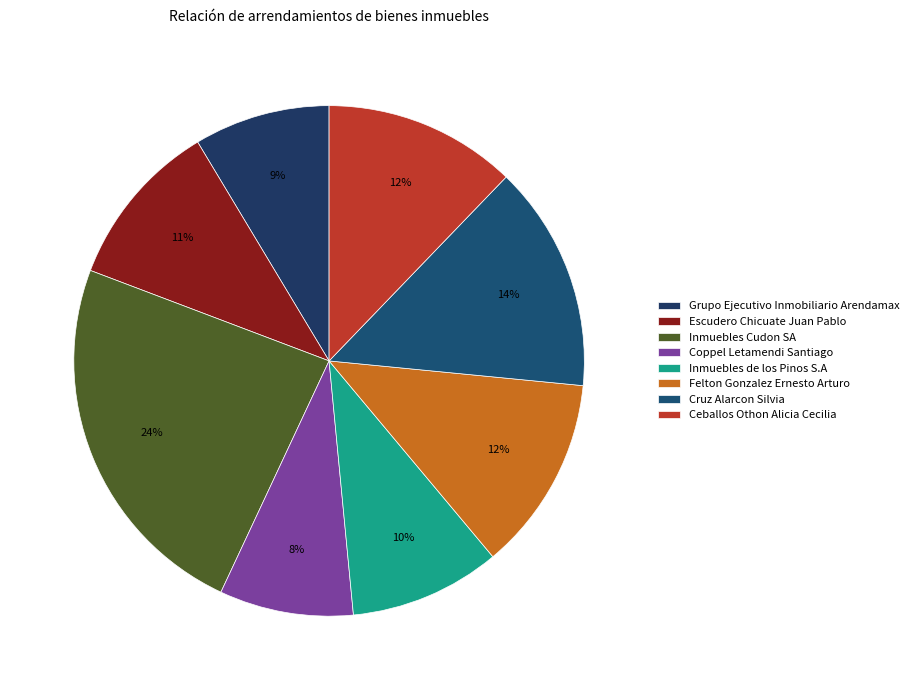

Count the number of slices in the pie.

8